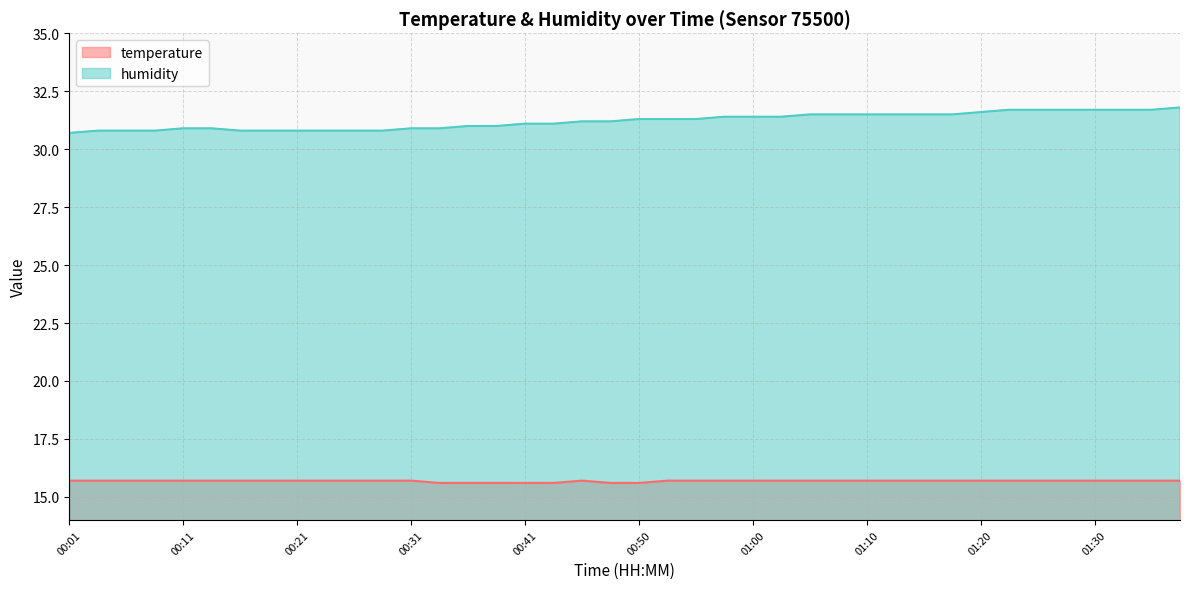

What are all the series names shown in the legend?

temperature, humidity